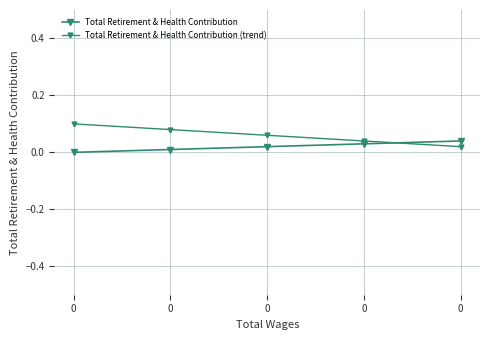

How many times do Total Retirement & Health Contribution and Total Retirement & Health Contribution (trend) cross each other?

1